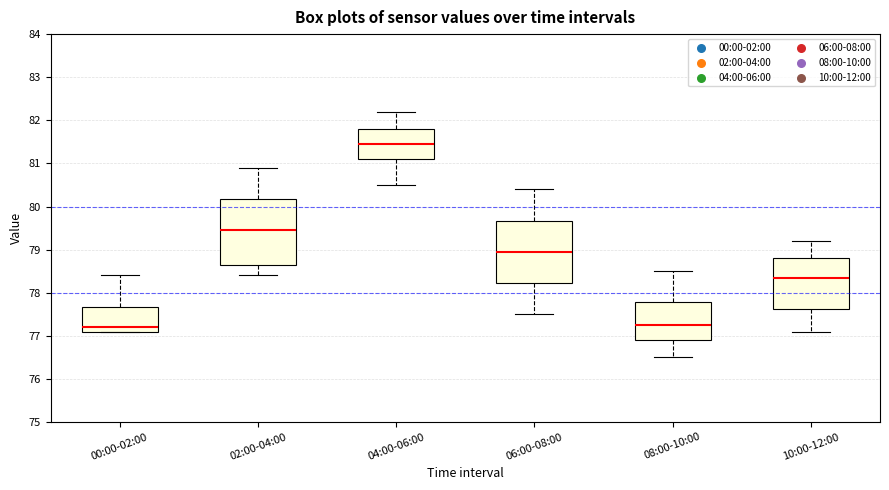

Reading left to right, transcribe this box plot: for each box, give where its median line is, the range the box spans, and where its two whiskers end, as read against the y-axis. The values are not printed on the chart, so give them approximately, as read against the axis.

00:00-02:00: median 77.2, box 77.1 to 77.7, whiskers 77.1 to 78.4
02:00-04:00: median 79.5, box 78.7 to 80.2, whiskers 78.4 to 80.9
04:00-06:00: median 81.5, box 81.1 to 81.8, whiskers 80.5 to 82.2
06:00-08:00: median 79.0, box 78.2 to 79.7, whiskers 77.5 to 80.4
08:00-10:00: median 77.3, box 76.9 to 77.8, whiskers 76.5 to 78.5
10:00-12:00: median 78.4, box 77.6 to 78.8, whiskers 77.1 to 79.2